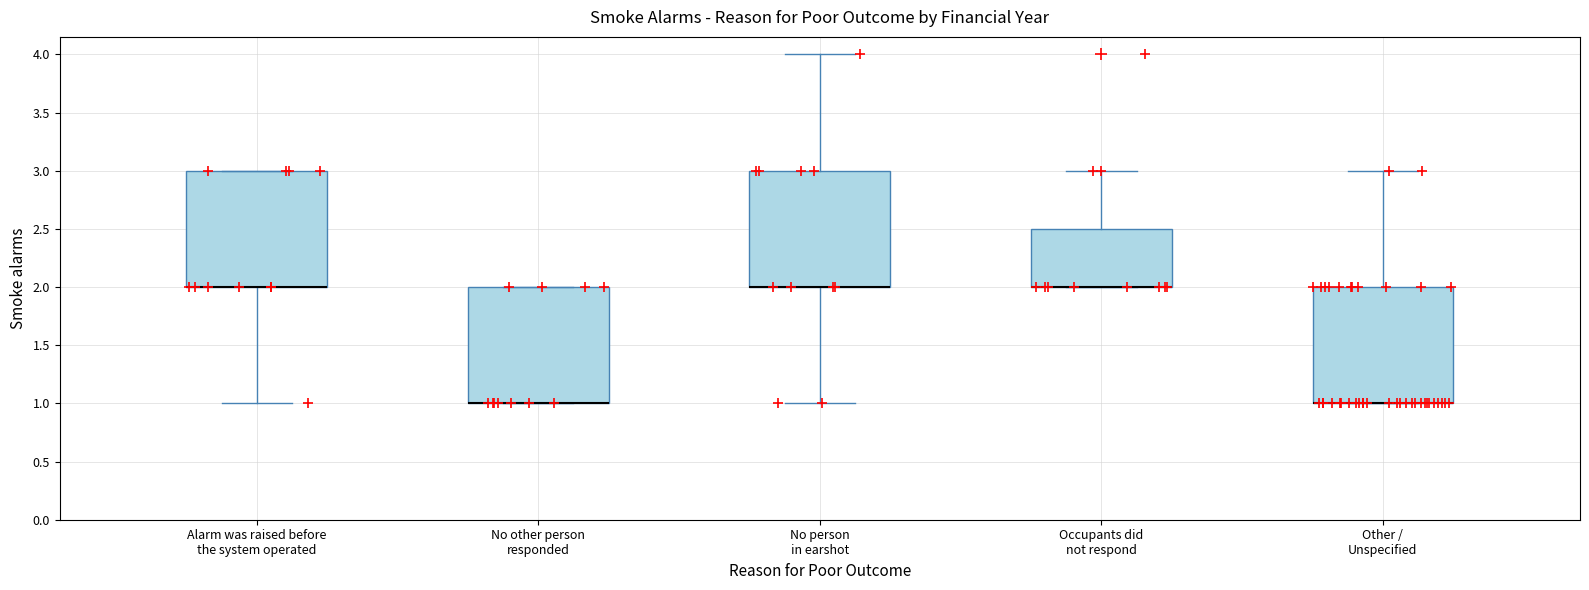

Reading left to right, read every box against the y-axis: the position of its median line, the range the box covers, and the ends of its whiskers. The values are not printed on the chart, so give them approximately, as read against the axis.

Alarm was raised before the system operated: median 2.0 (drawn on the box's lower edge), box 2.0 to 3.0, whiskers 1.0 to 3.0
No other person responded: median 1.0 (drawn on the box's lower edge), box 1.0 to 2.0, whiskers 1.0 to 2.0
No person in earshot: median 2.0 (drawn on the box's lower edge), box 2.0 to 3.0, whiskers 1.0 to 4.0
Occupants did not respond: median 2.0 (drawn on the box's lower edge), box 2.0 to 2.5, whiskers 2.0 to 3.0
Other / Unspecified: median 1.0 (drawn on the box's lower edge), box 1.0 to 2.0, whiskers 1.0 to 3.0